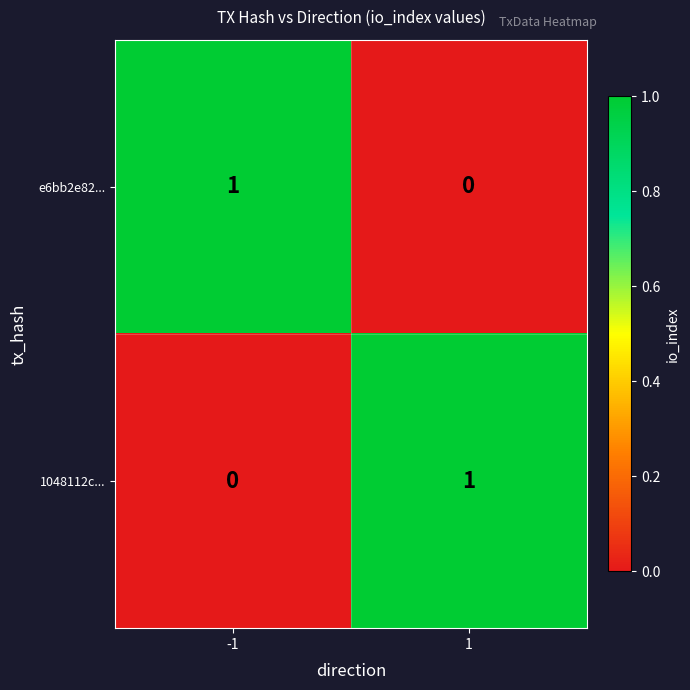

Is it true that e6bb2e82... equals 1 at -1?

True